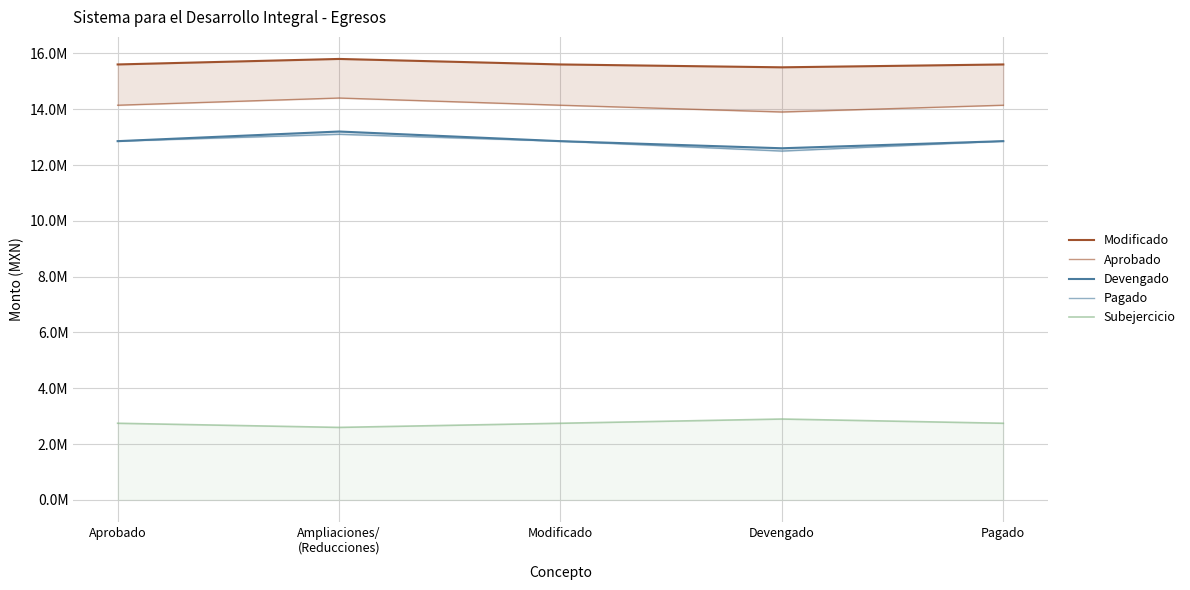

Where does the Pagado series first go above 12854516?

Aprobado